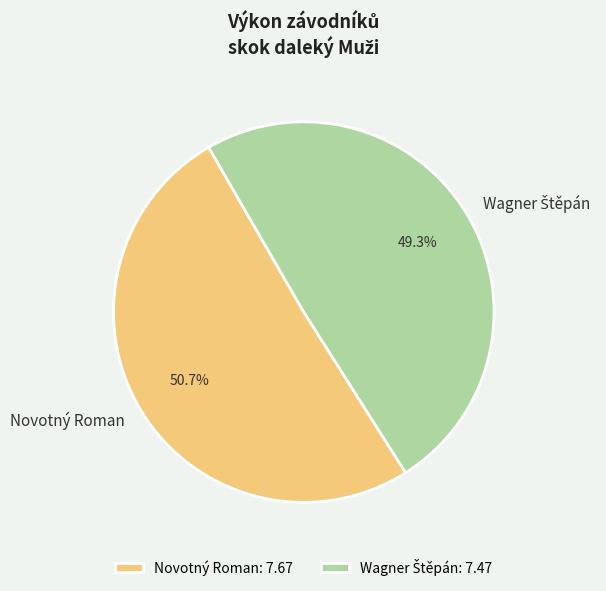

Does Novotný Roman represent more than half of the total?

Yes